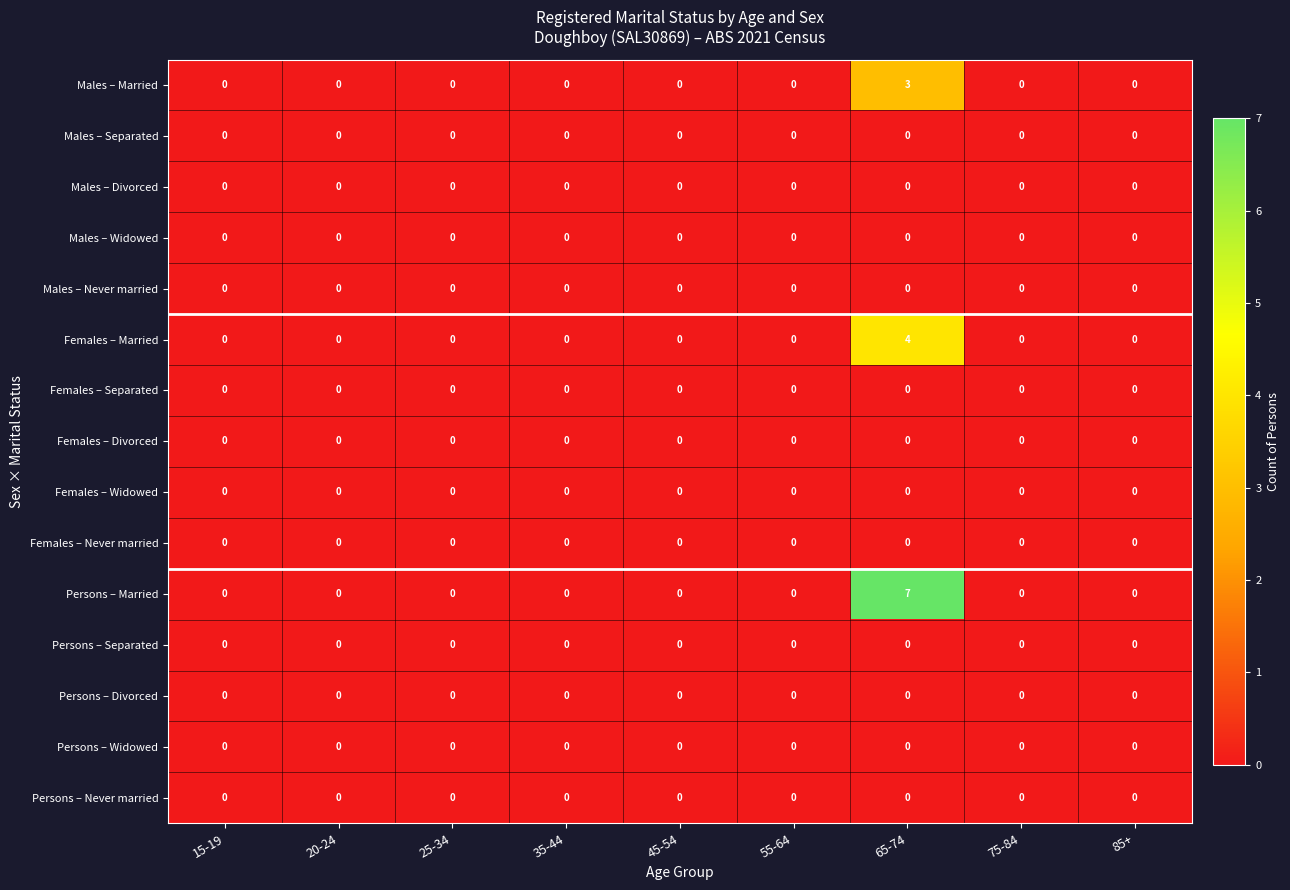

Which label corresponds to the largest value in the chart?

65-74